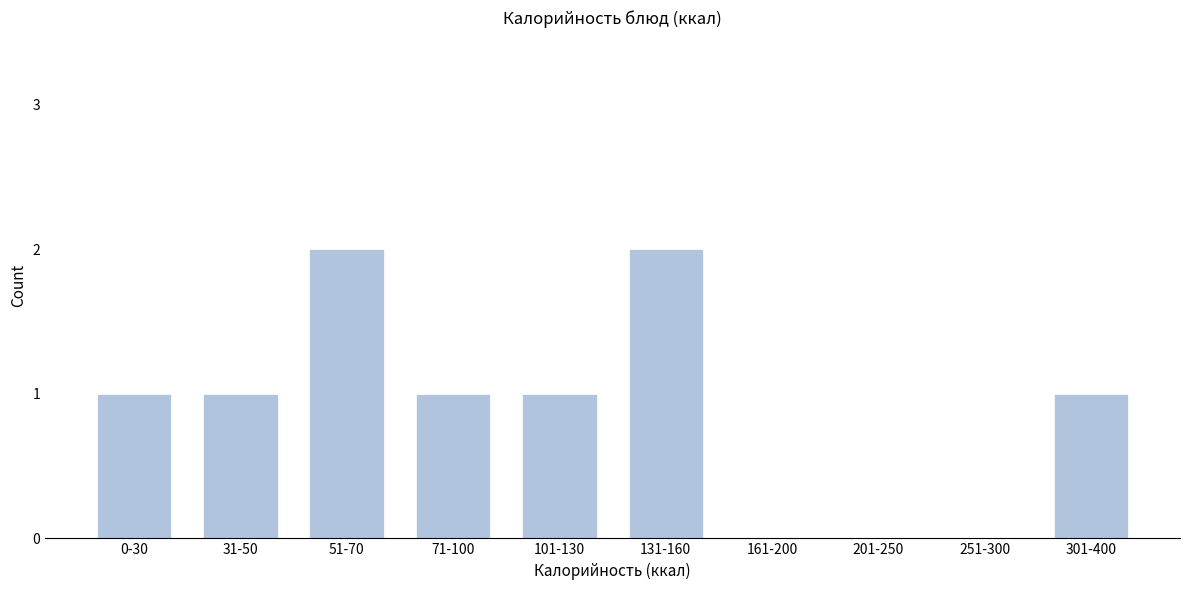

Between 301-400 and 161-200, which is larger?

301-400